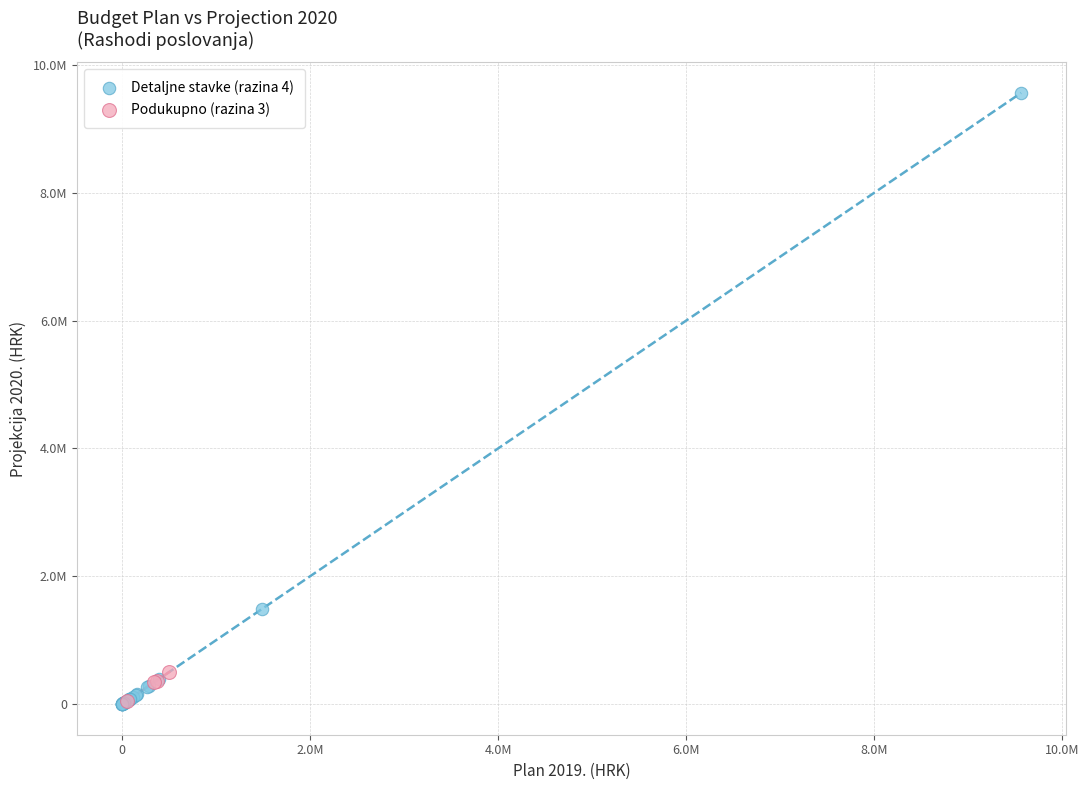

Which series reaches the maximum Y coordinate?

Detaljne stavke (razina 4)